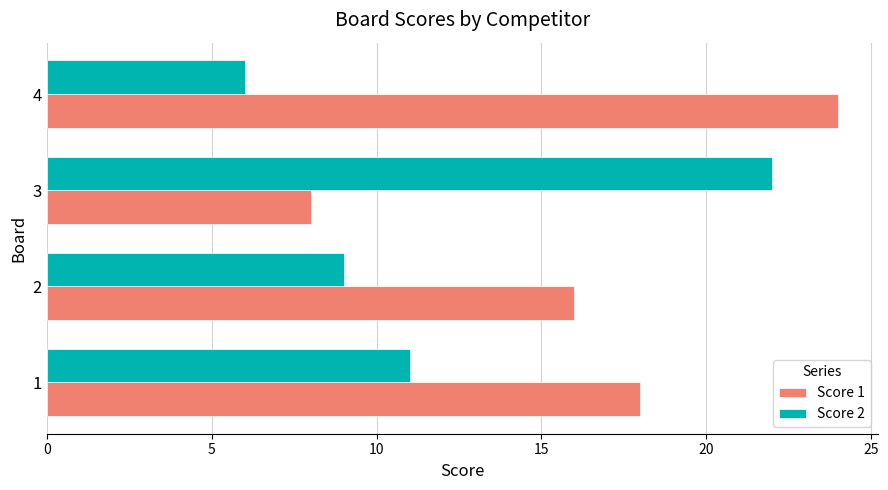

What is the difference between the maximum and minimum values in the Score 2 series?

16